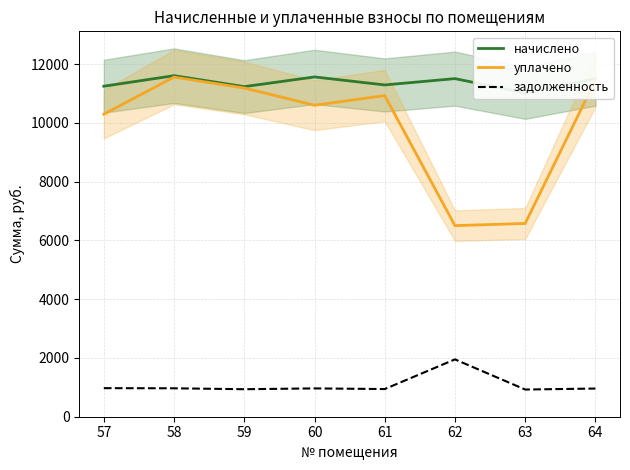

How many data points in начислено are above 11510?

4